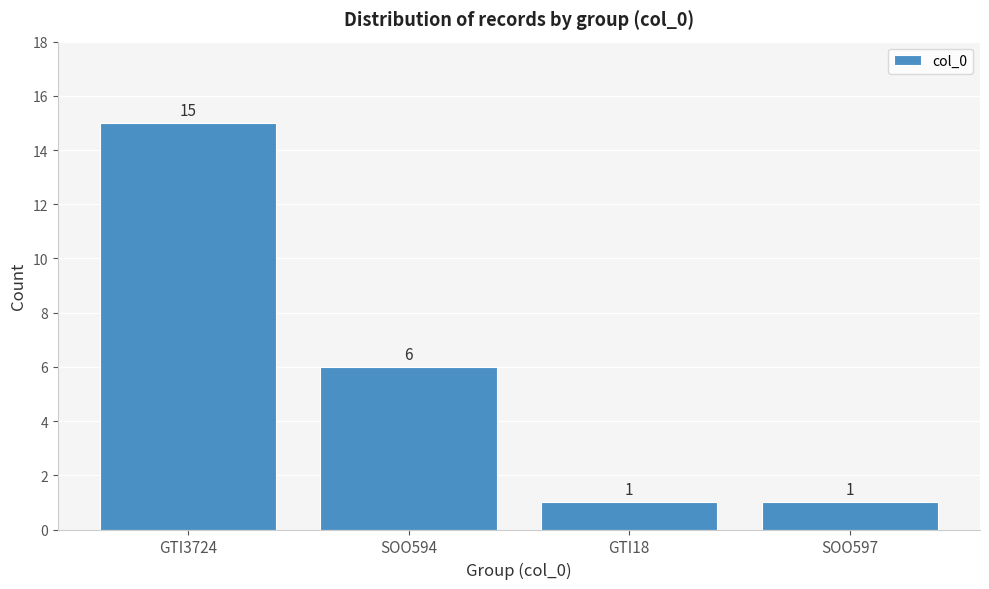

Reading left to right, list all the values displayed in this chart.

15	6	1	1